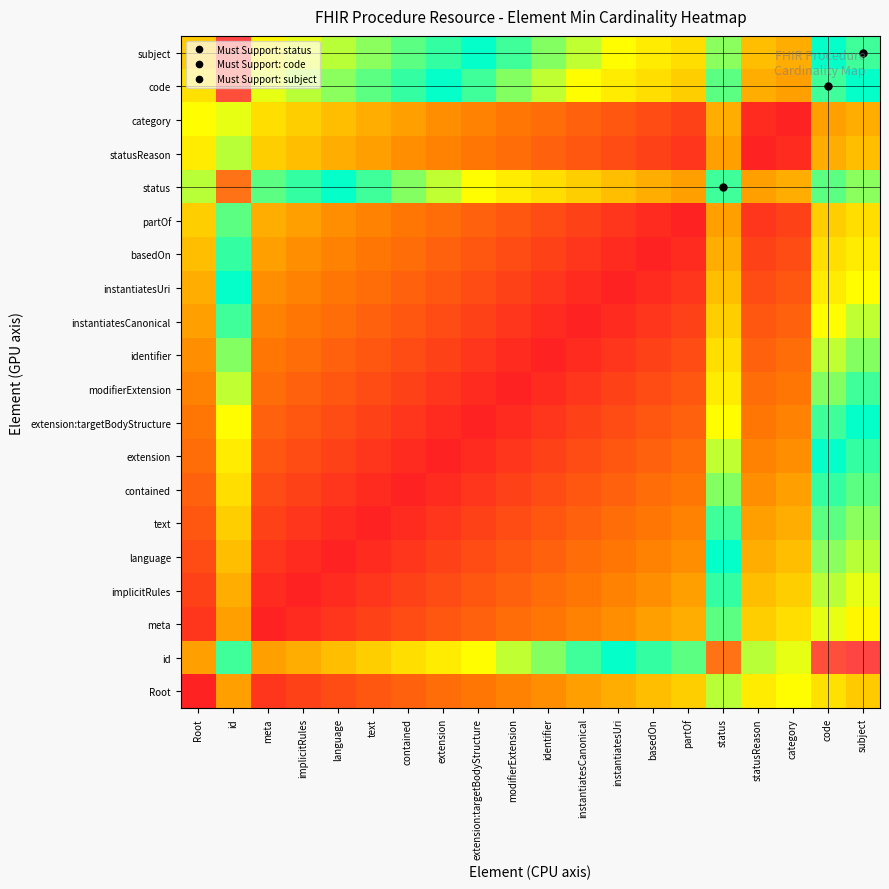

What is the total value across all series at statusReason?

4.8